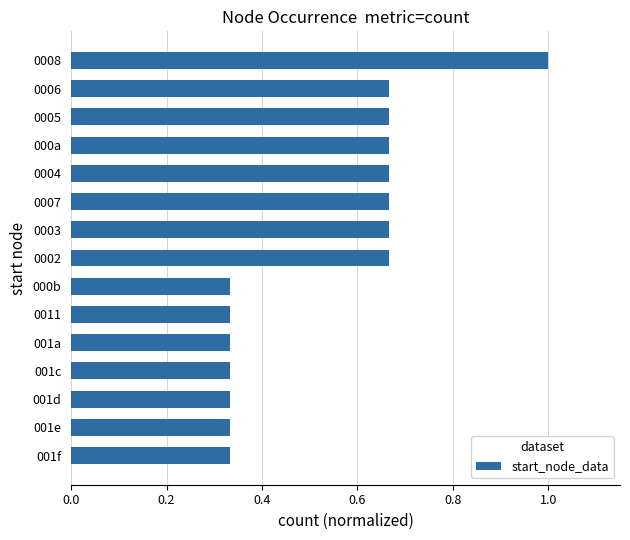

What is the greatest value displayed?

1.0